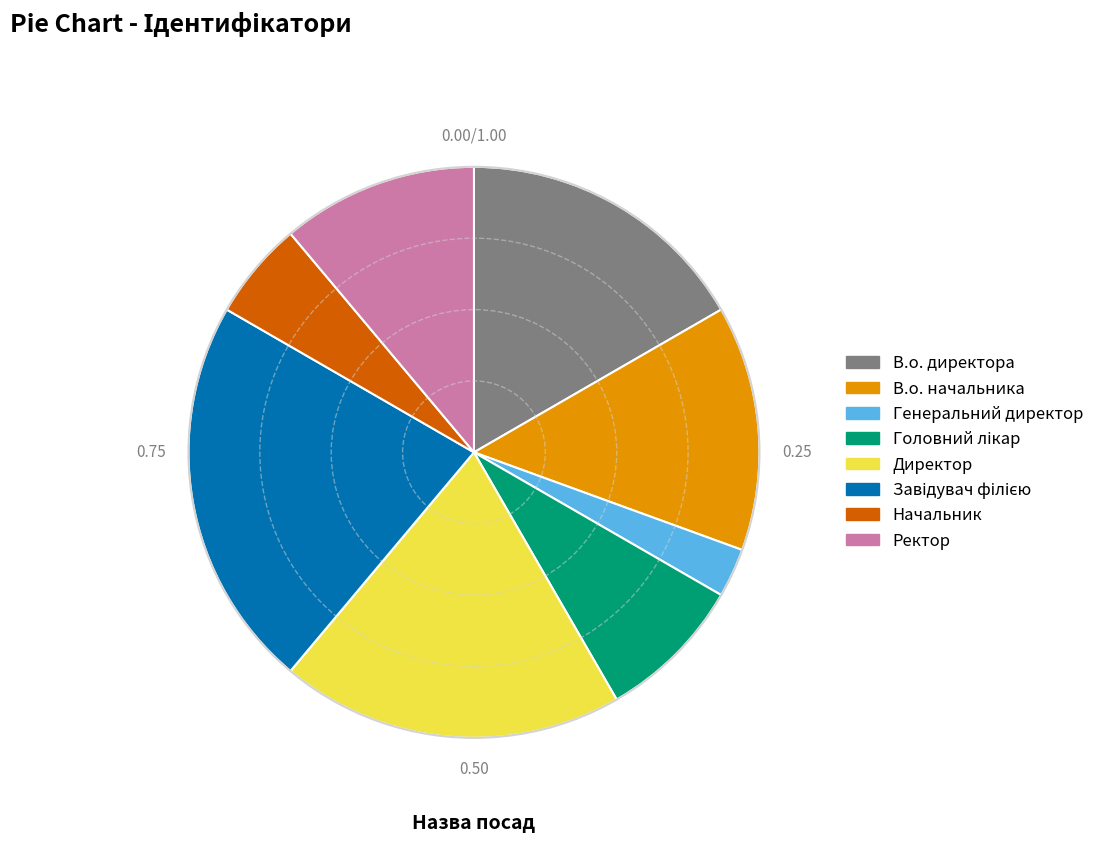

What is the smallest slice in the pie chart?

Генеральний директор